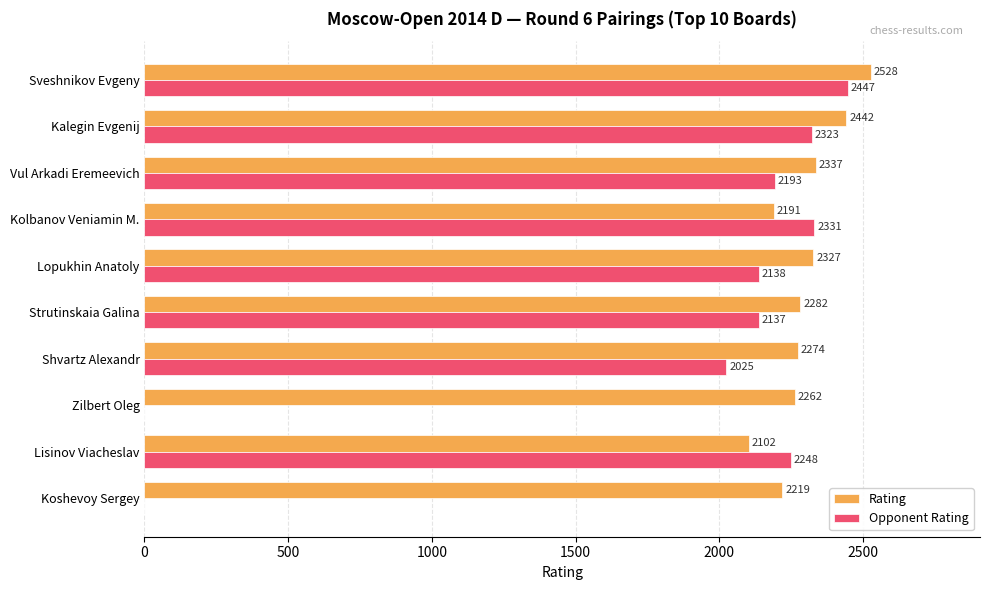

What is the sum of all Opponent Rating values?

17842